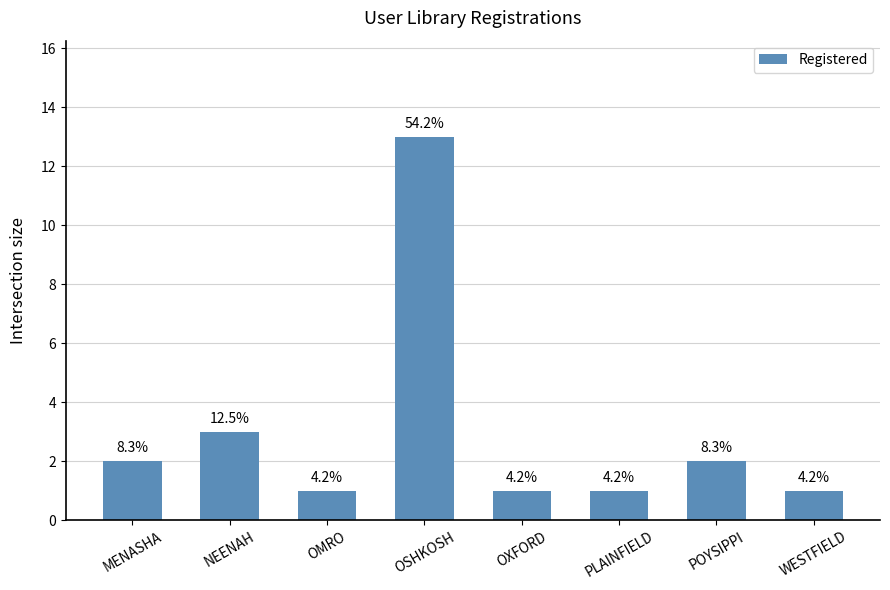

Rank the categories by value from lowest to highest.

OMRO, OXFORD, PLAINFIELD, WESTFIELD, MENASHA, POYSIPPI, NEENAH, OSHKOSH